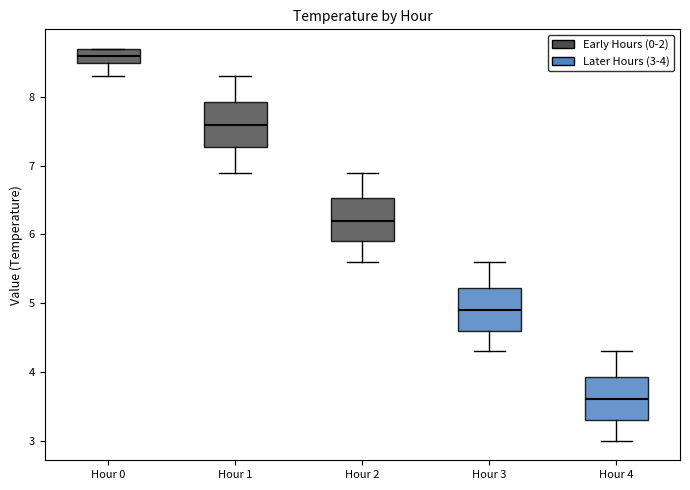

Where does the median line of the box for Hour 3 sit on the y-axis? The values are not printed on the chart, so give them approximately, as read against the axis.

4.9